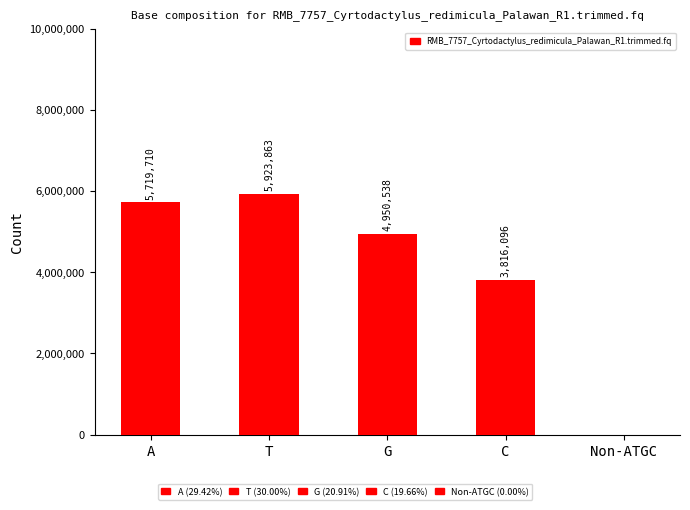

Are the bars horizontal?

No